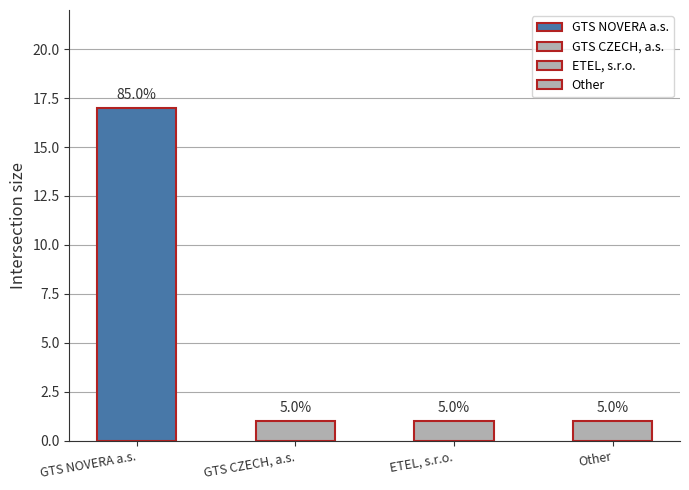

How many values are between 1 and 17?

4